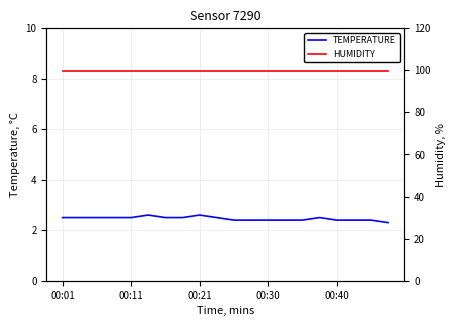

True or false: humidity and temperature intersect in this chart.

False